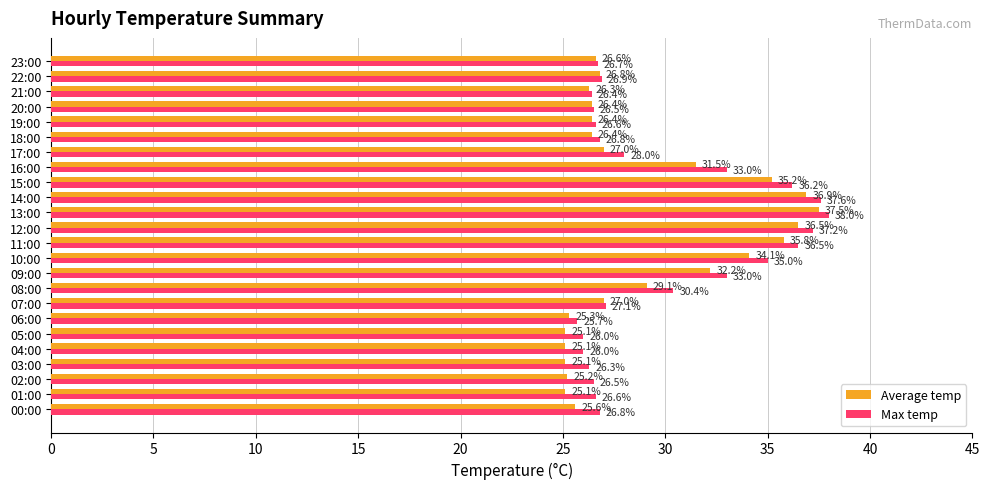

List the series in order of their overall mean, highest first.

Max temp, Average temp